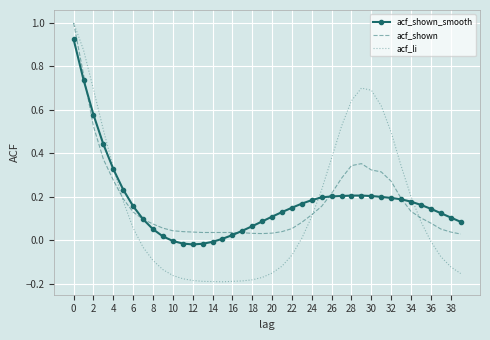

Is the value of acf_li at 32 greater than the value of acf_shown at 2?

No